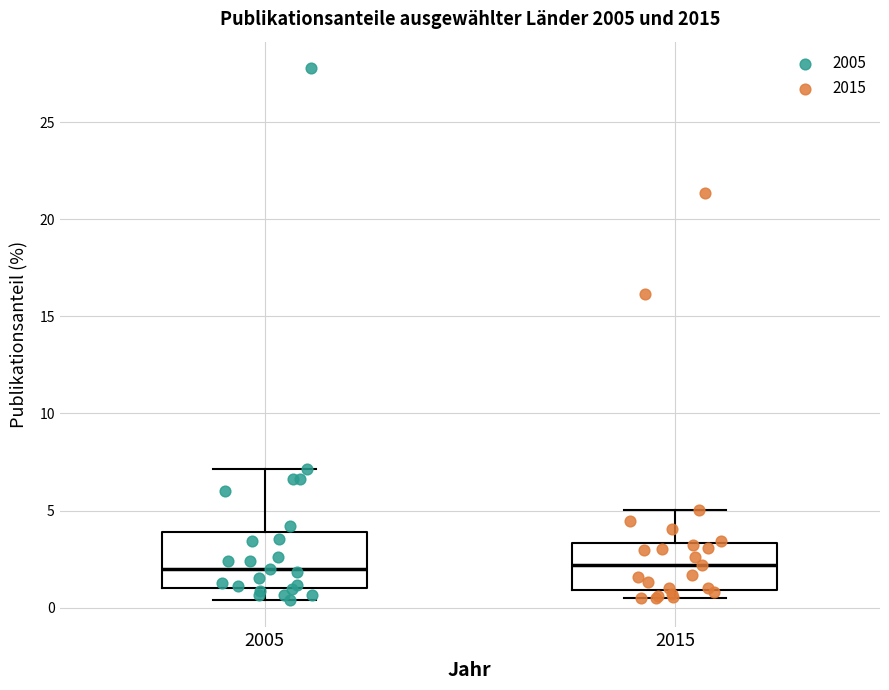

Where is the lower edge of the box at x = 2015 on the y-axis? The values are not printed on the chart, so give them approximately, as read against the axis.

1.0